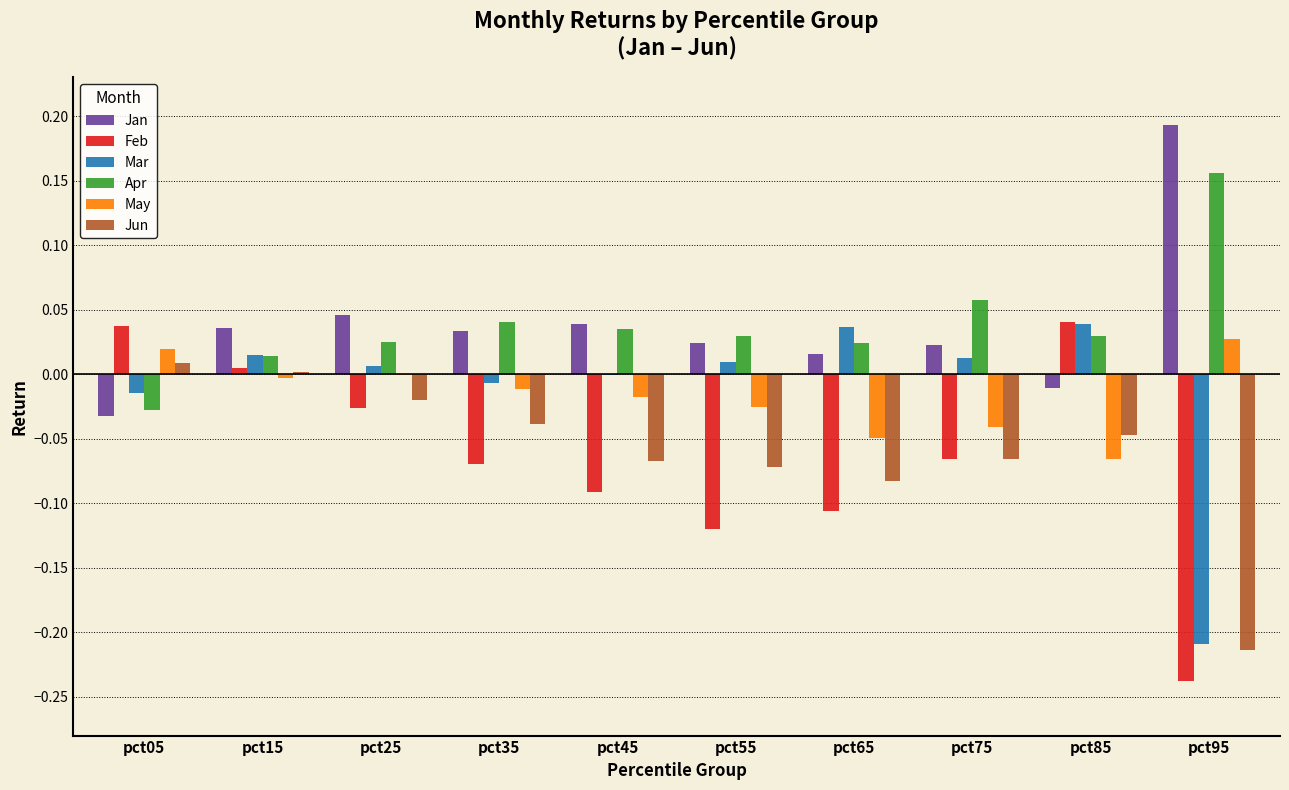

The Mar series shows 0.0 at pct25. True or false?

True